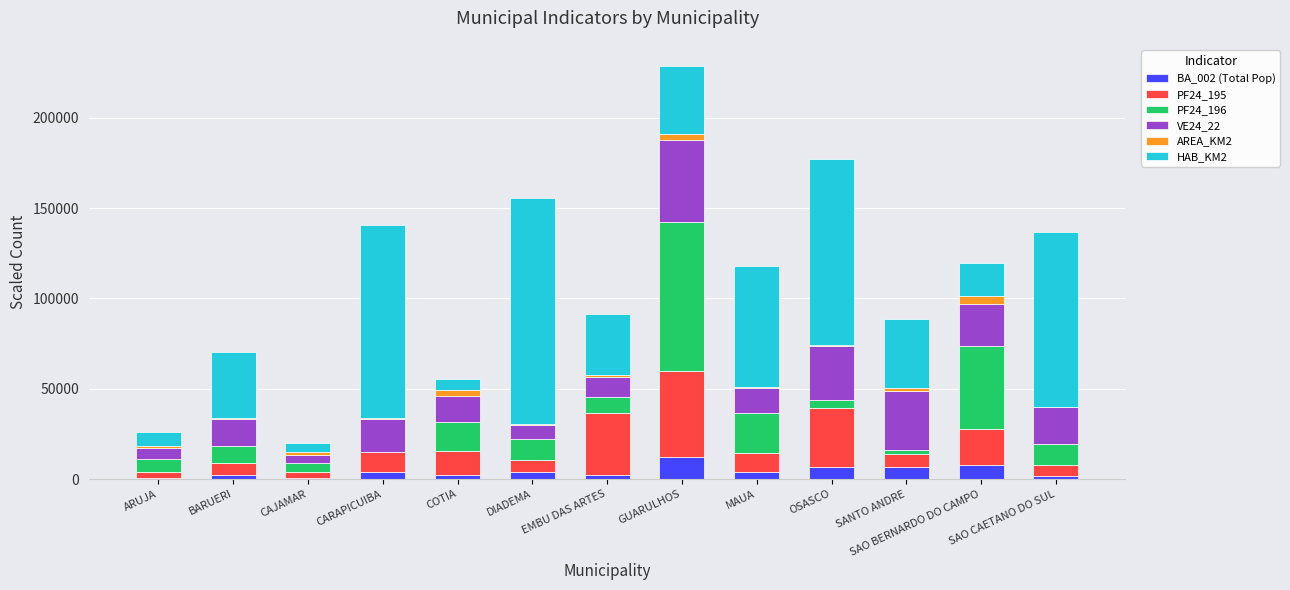

At which category is the sum across all series the highest?

GUARULHOS